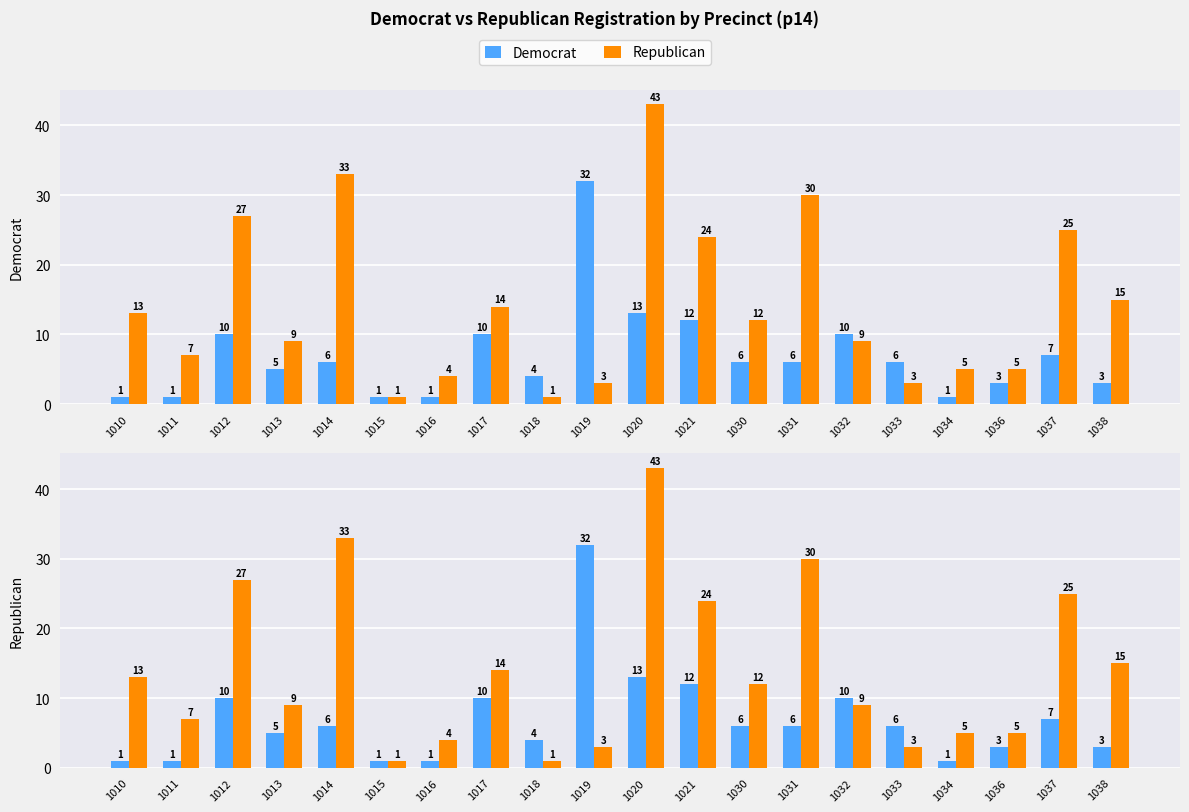

How many data points does each series have?

20